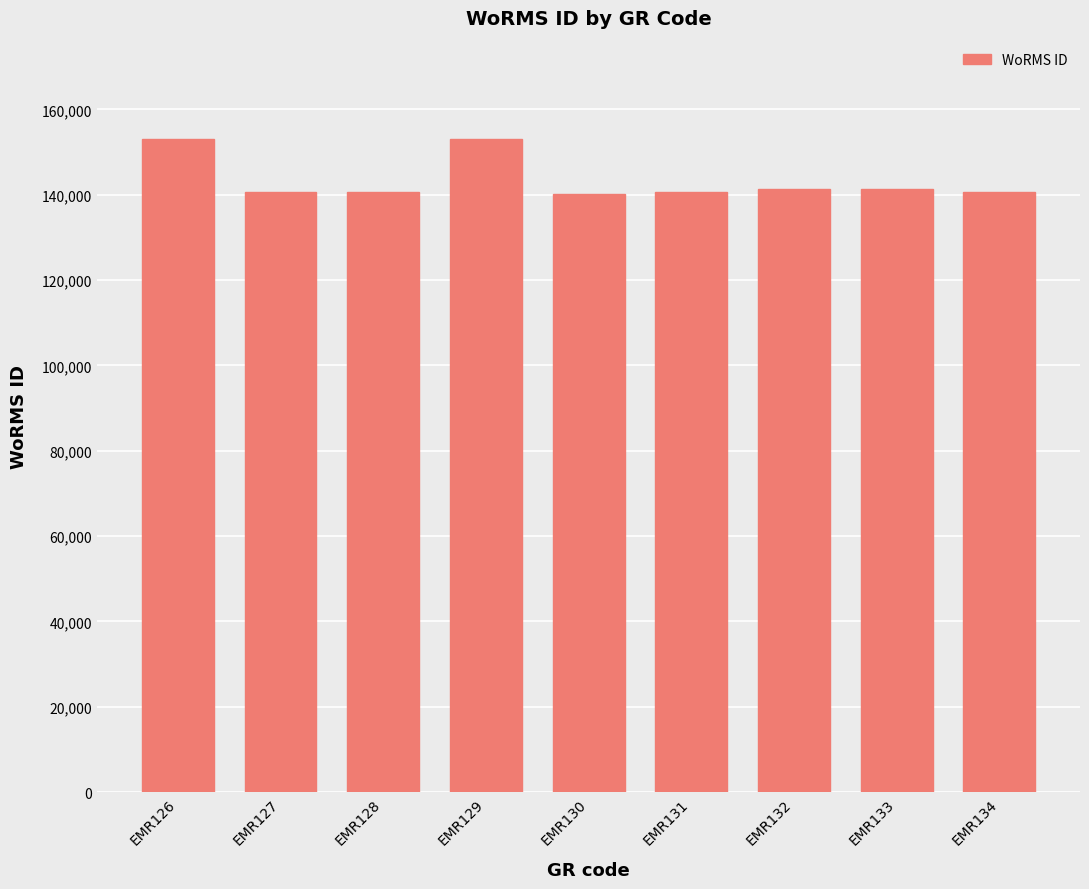

What is the average value?

143537